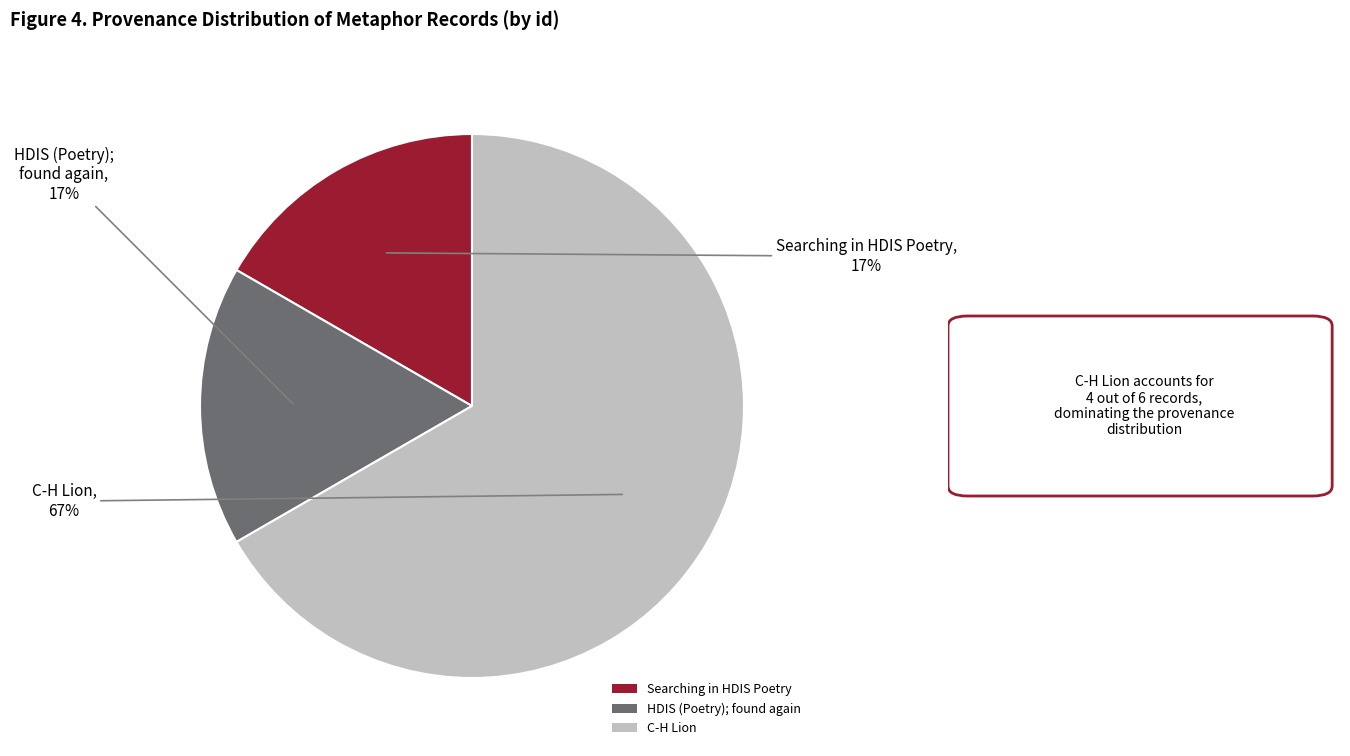

How many segments does this pie chart have?

3